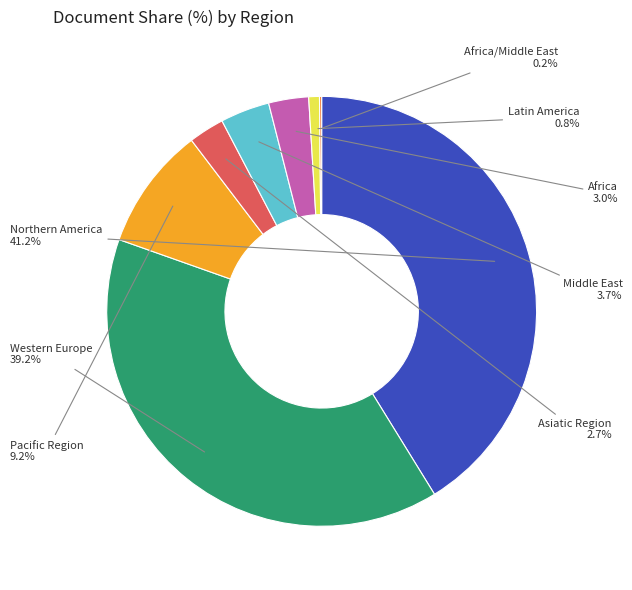

Does any single category account for the majority?

No